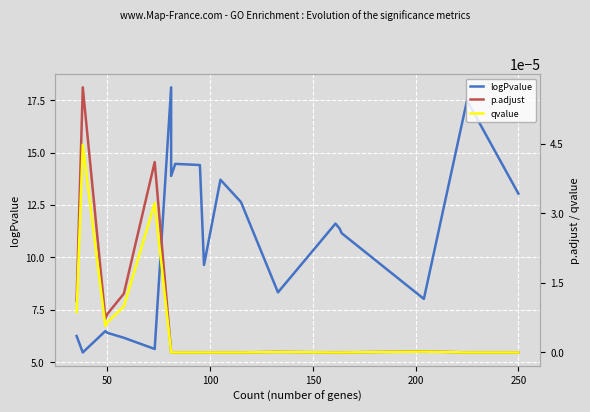

What are all the series names shown in the legend?

logPvalue, p.adjust, qvalue